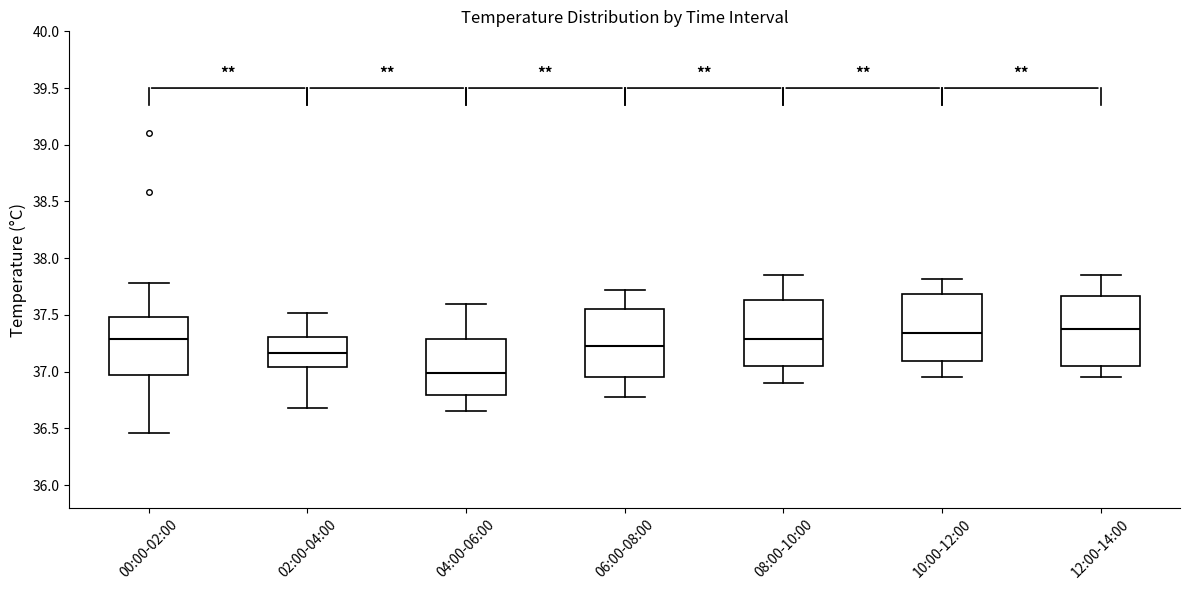

Reading left to right, read every box against the y-axis: the position of its median line, the range the box covers, and the ends of its whiskers. The values are not printed on the chart, so give them approximately, as read against the axis.

00:00-02:00: median 37.30, box 36.95 to 37.50, whiskers 36.45 to 37.80
02:00-04:00: median 37.15, box 37.05 to 37.30, whiskers 36.70 to 37.50
04:00-06:00: median 37.00, box 36.80 to 37.30, whiskers 36.65 to 37.60
06:00-08:00: median 37.25, box 36.95 to 37.55, whiskers 36.80 to 37.70
08:00-10:00: median 37.30, box 37.05 to 37.65, whiskers 36.90 to 37.85
10:00-12:00: median 37.35, box 37.10 to 37.70, whiskers 36.95 to 37.80
12:00-14:00: median 37.40, box 37.05 to 37.65, whiskers 36.95 to 37.85